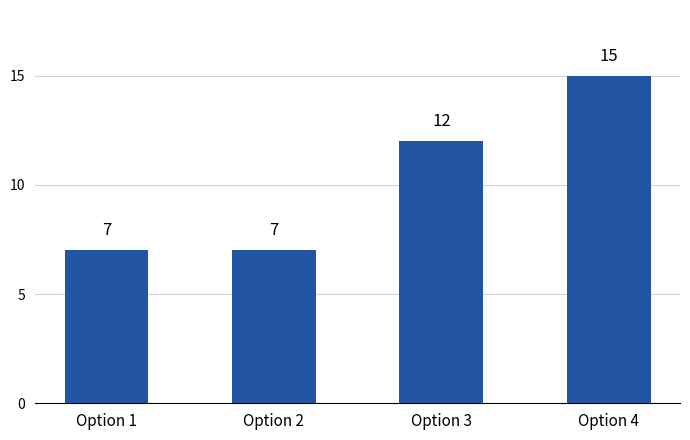

What is the minimum value shown in the chart?

7